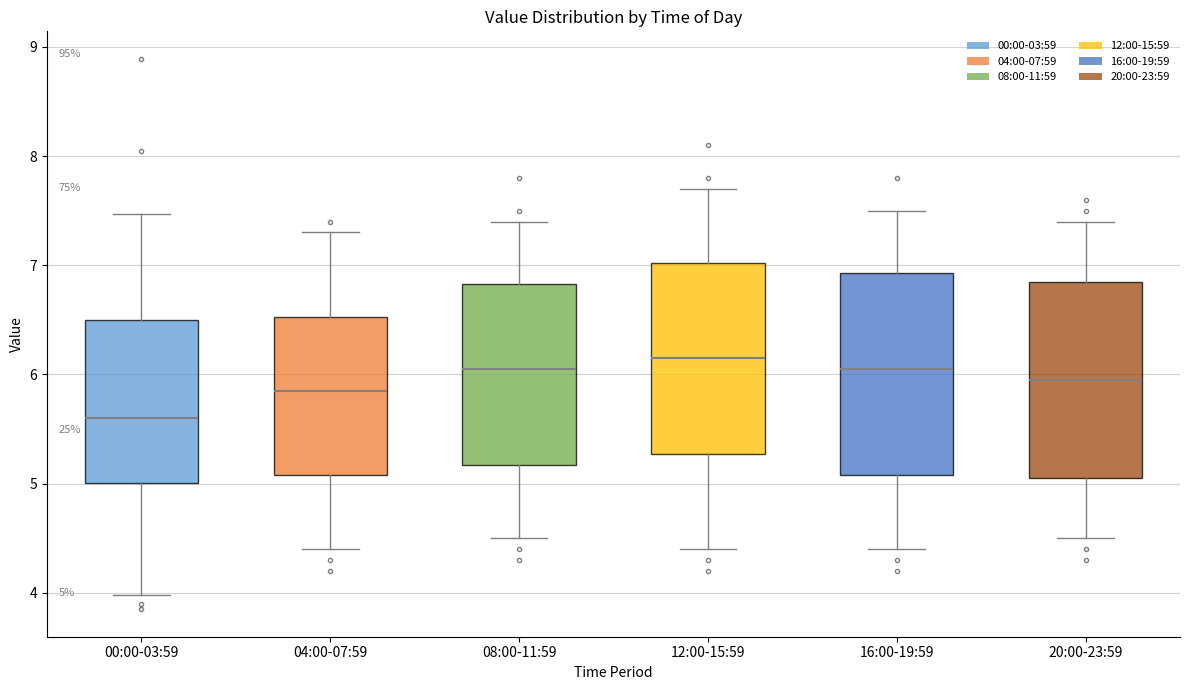

Which box's median line is the lowest?

00:00-03:59